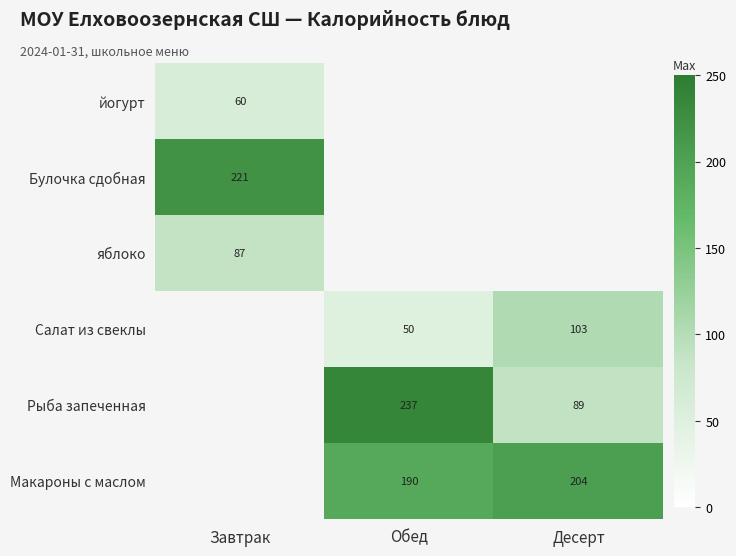

Is the value of Салат из свеклы at Обед greater than the value of йогурт at Завтрак?

No